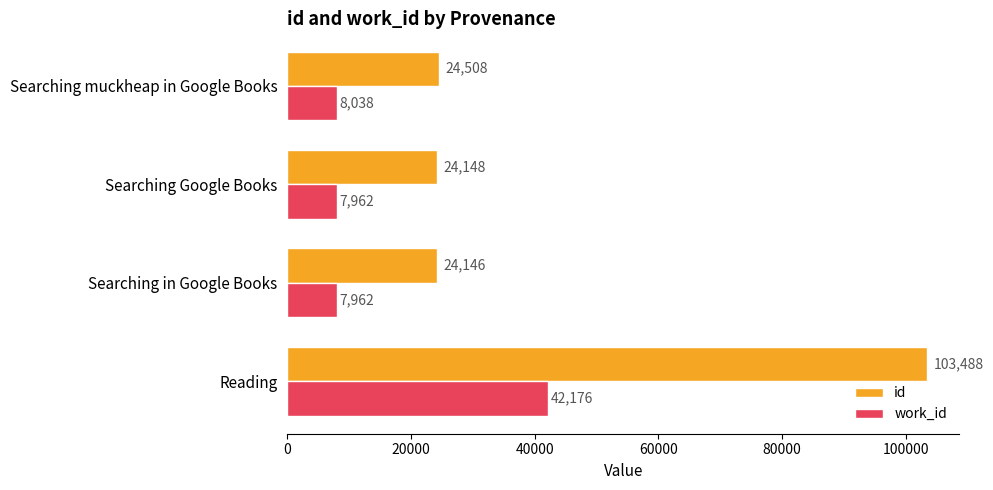

What is the sum of all work_id values?

66138